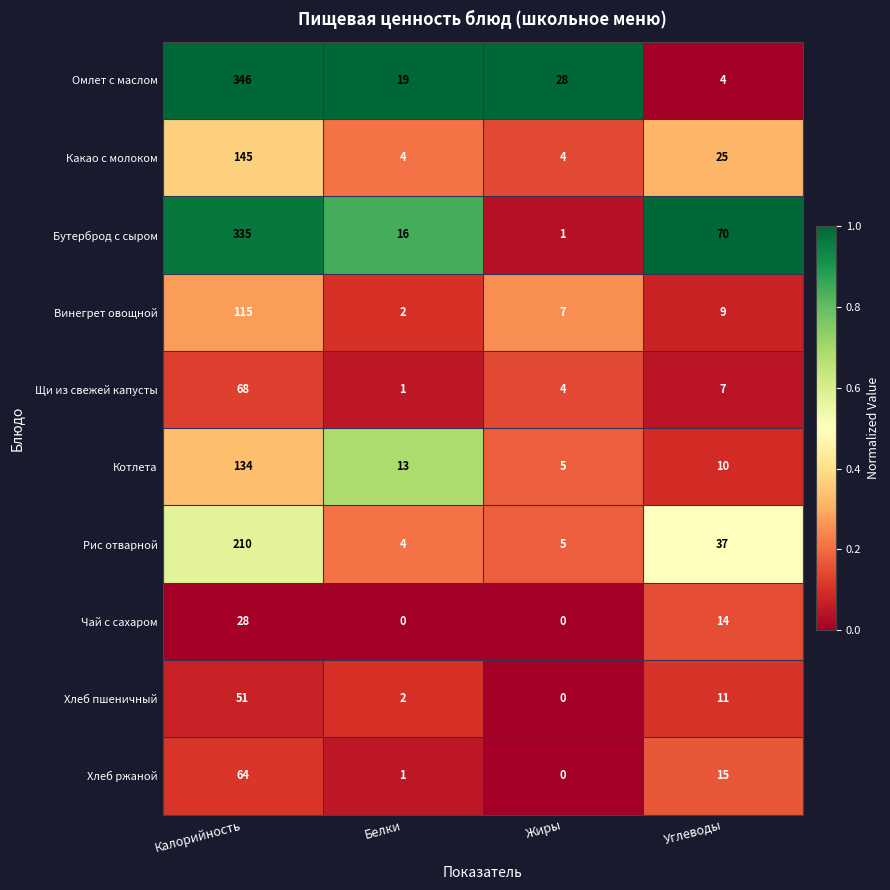

The Какао с молоком series shows 4 at Белки. True or false?

True